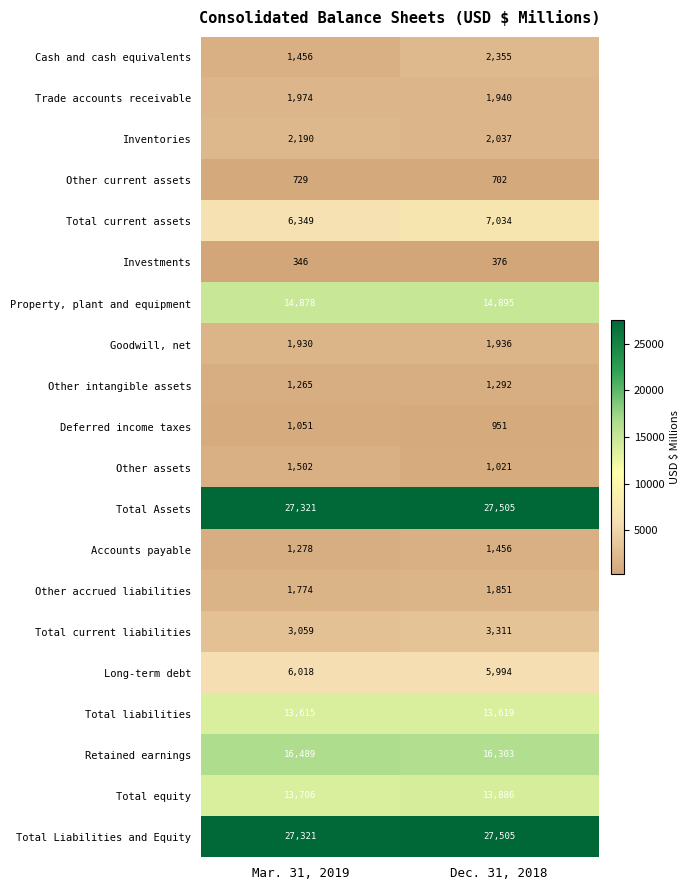

True or false: Retained earnings has a value of 16303 at Dec. 31, 2018.

True